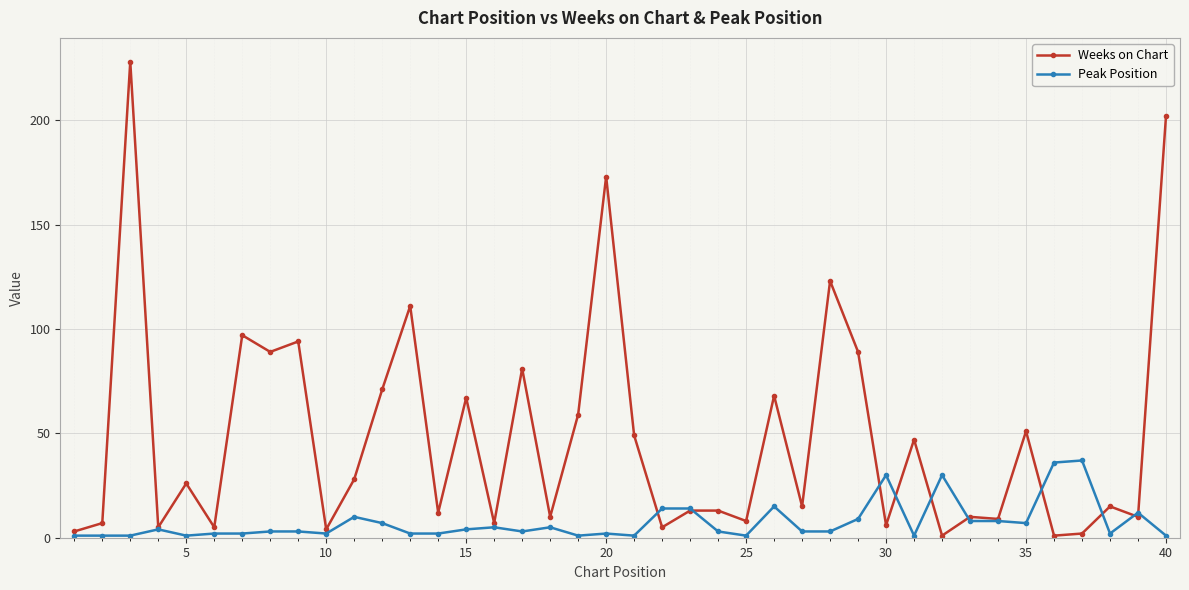

How many data points does each series have?

40